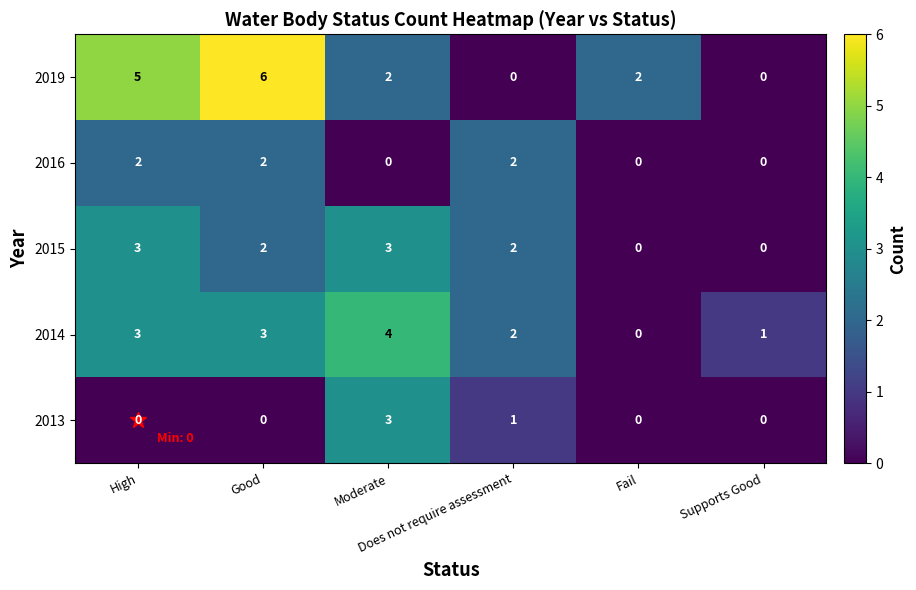

Rank the series by their average value, from highest to lowest.

2019, 2014, 2015, 2016, 2013